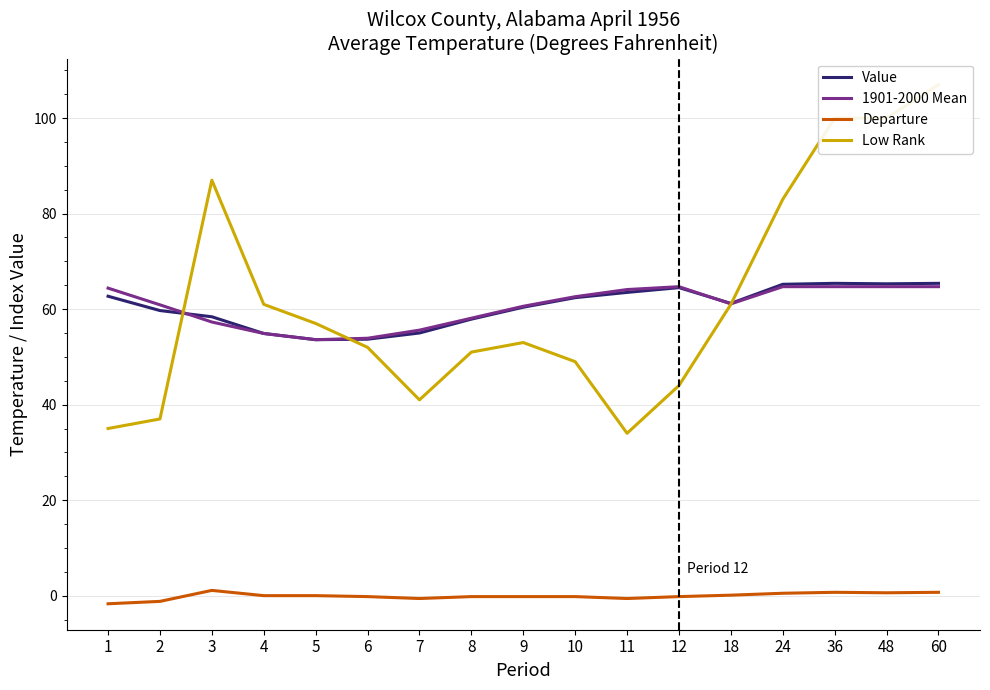

Rank the series at 2 from highest to lowest value.

1901-2000 Mean, Value, Low Rank, Departure